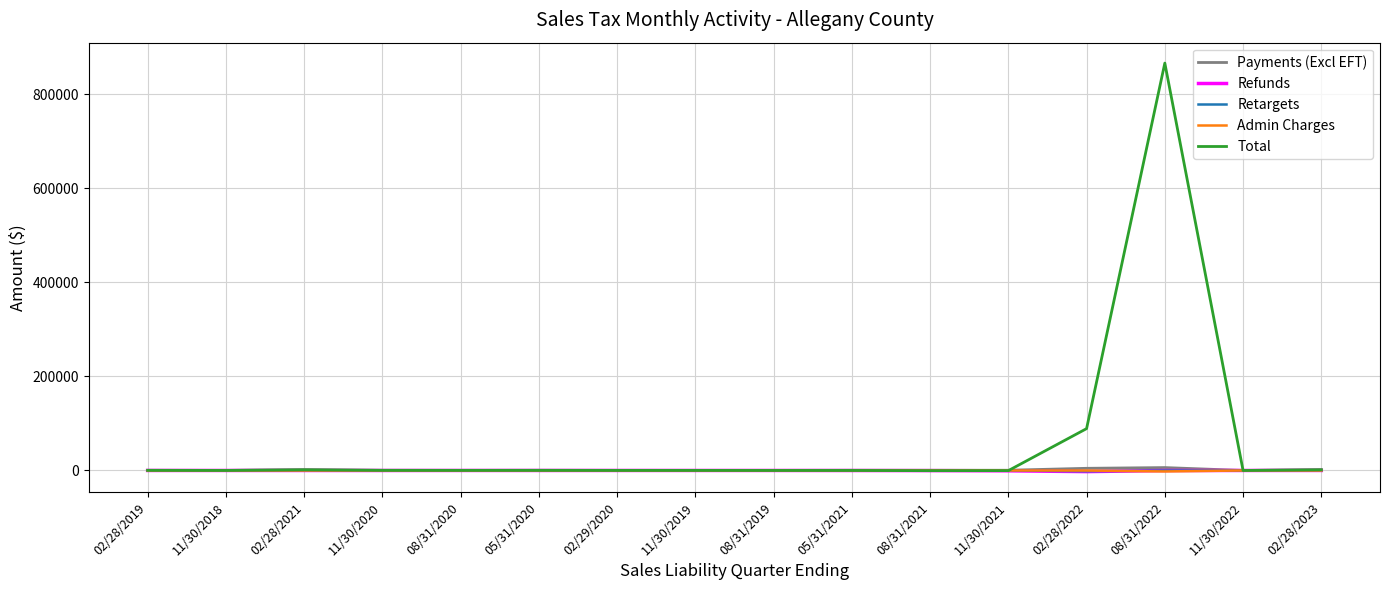

At which category is the sum across all series the highest?

08/31/2022